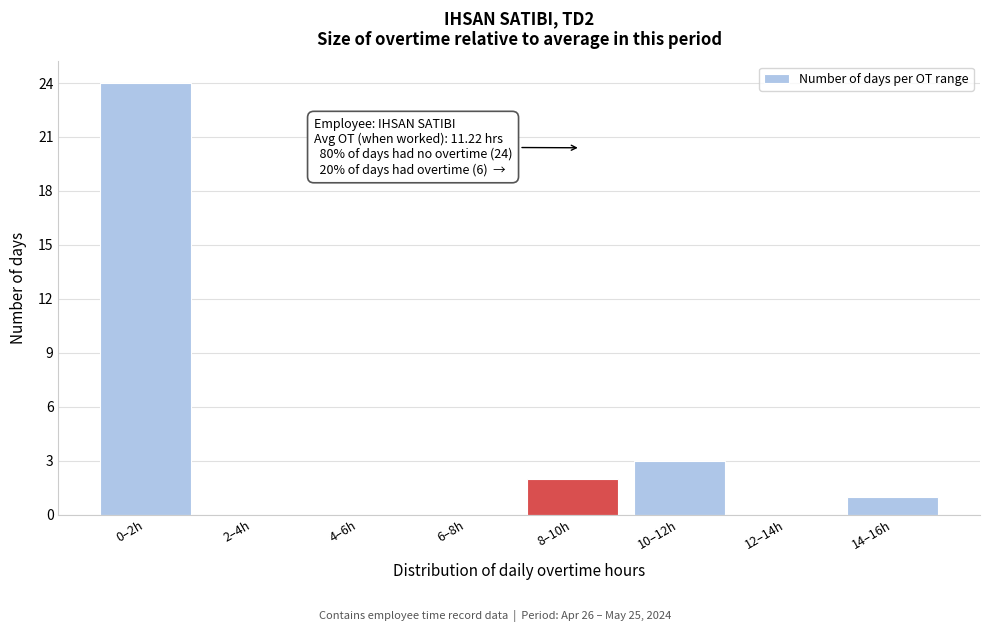

Reading left to right, extract all data points from this chart.

0–2h=24	2–4h=0	4–6h=0	6–8h=0	8–10h=2	10–12h=3	12–14h=0	14–16h=1